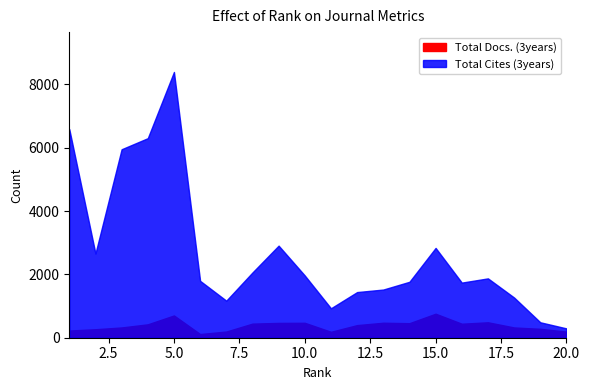

What is the total value across all series at 7?

1366